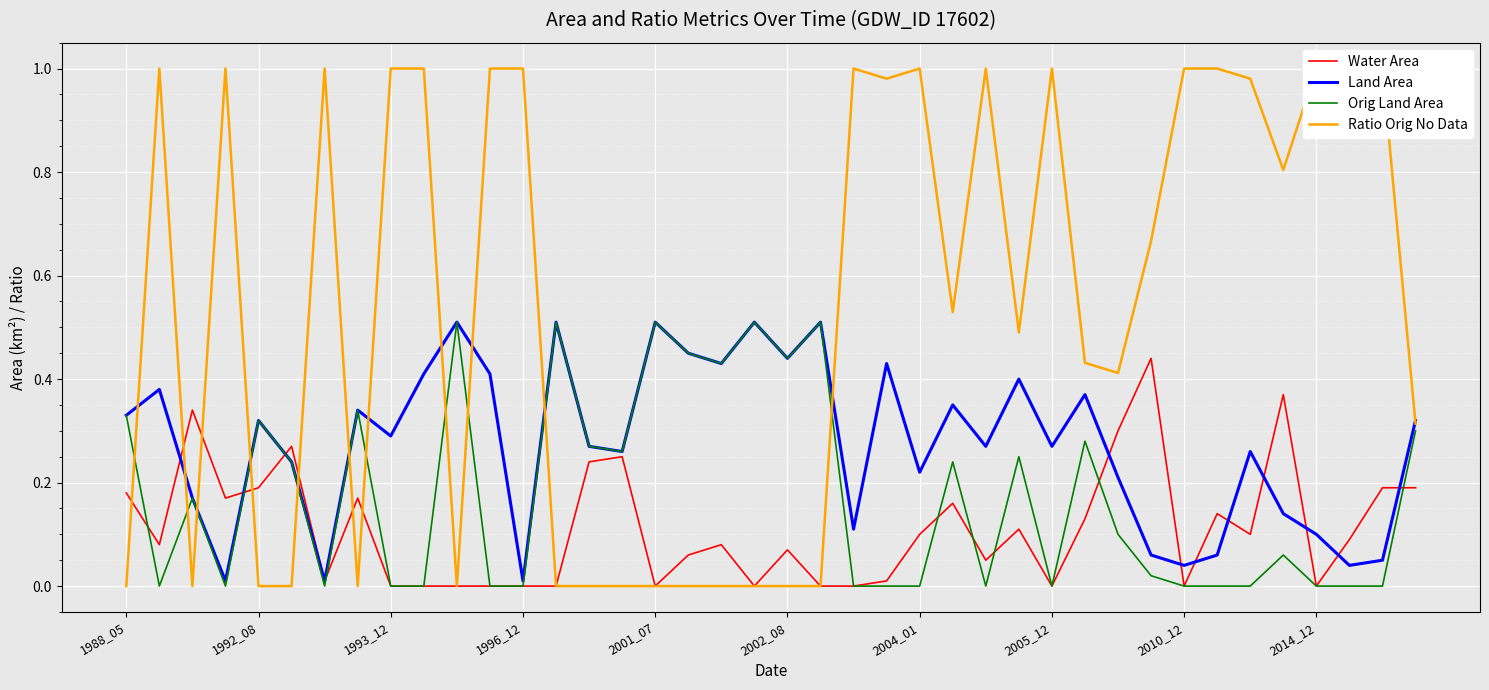

What is the sum of all Ratio Orig No Data values?

21.6